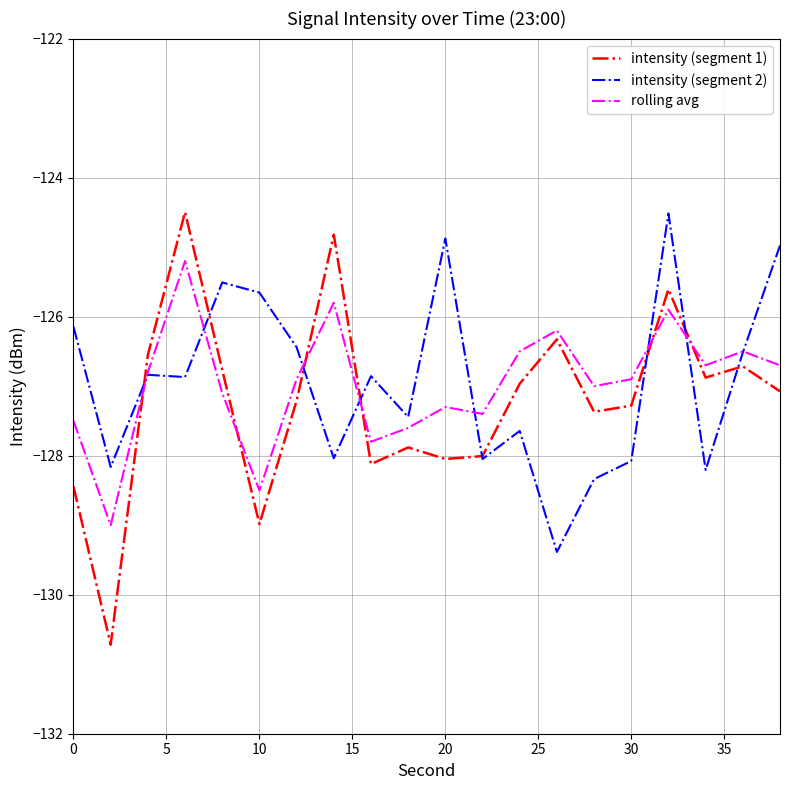

What is the smallest value displayed?

-130.7